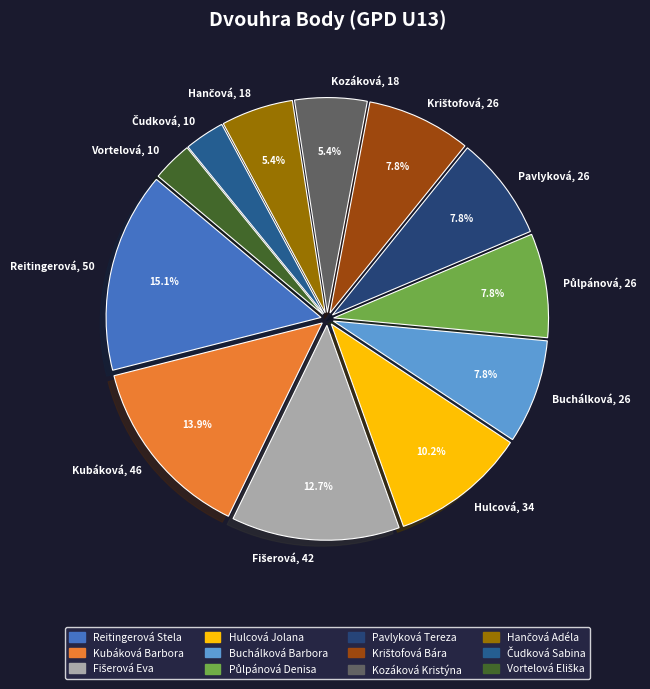

To the nearest percent, what is the difference between the largest and smallest slice percentages?

12%